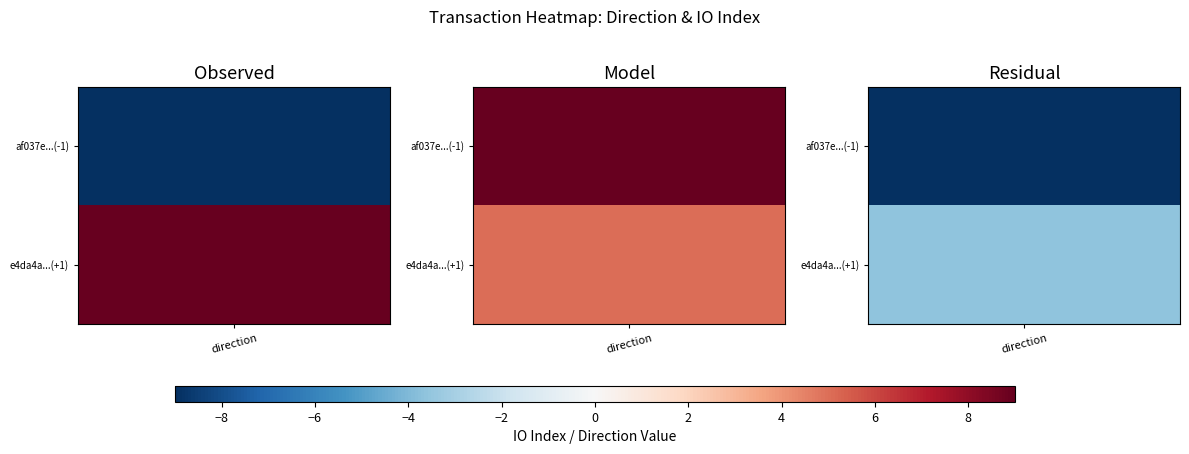

Is the value of tx2 at direction greater than the value of tx1 at io_index?

No